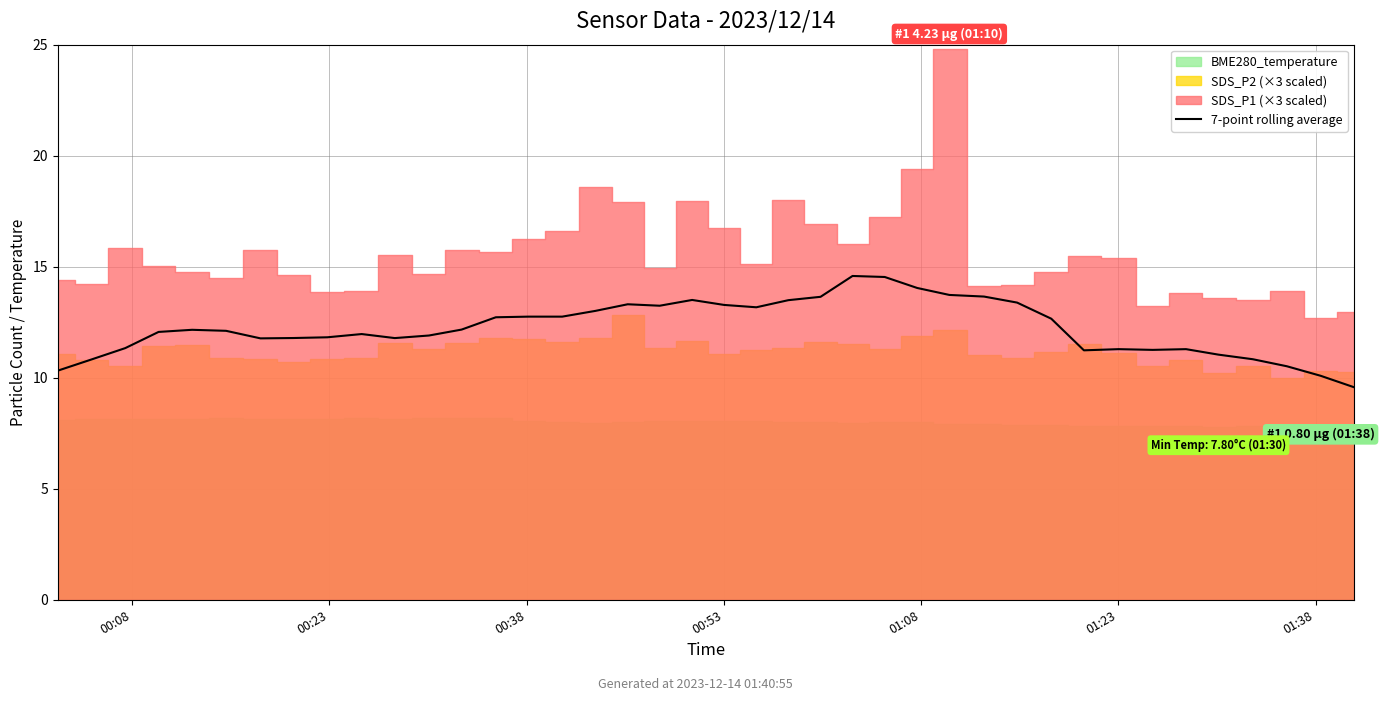

What is the average value?

12.3